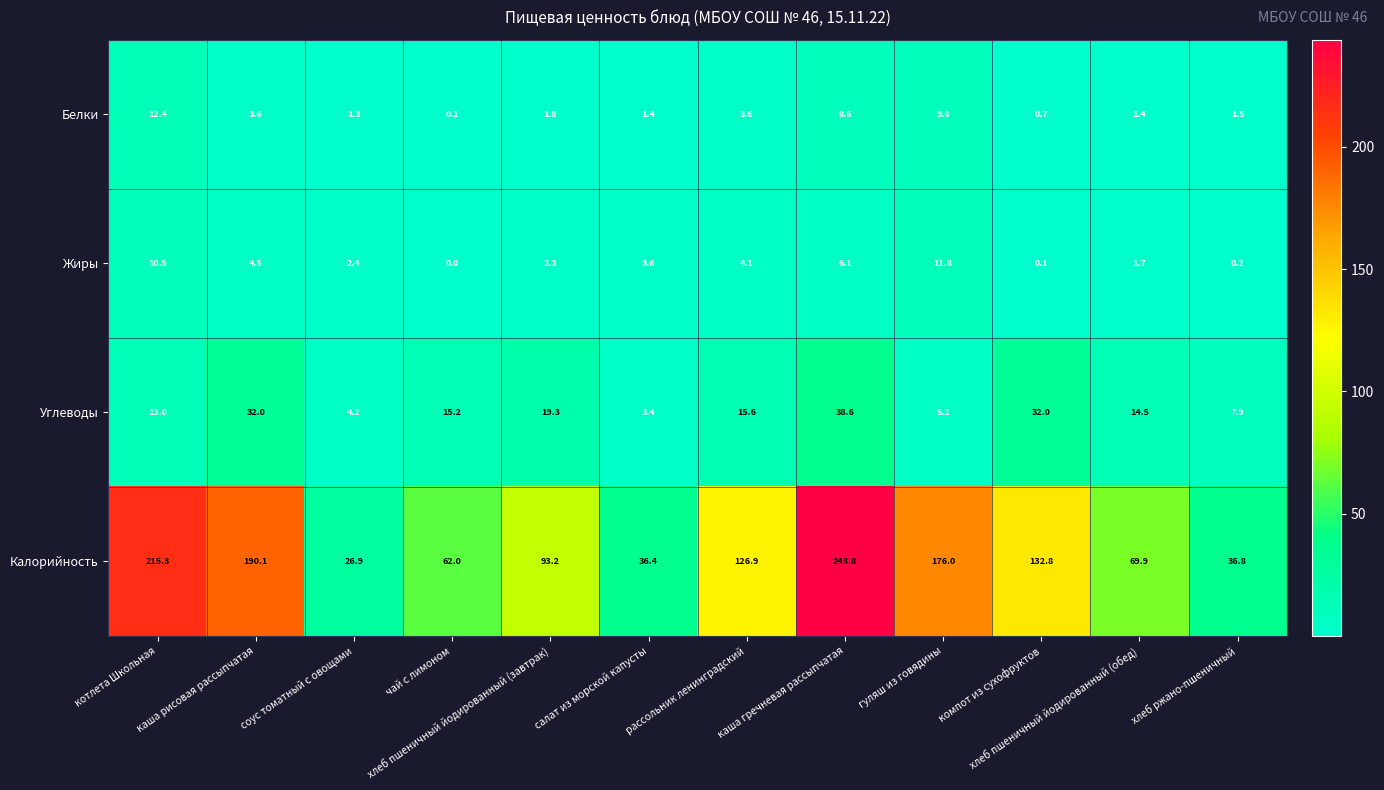

Which series has the largest total across all categories?

Калорийность